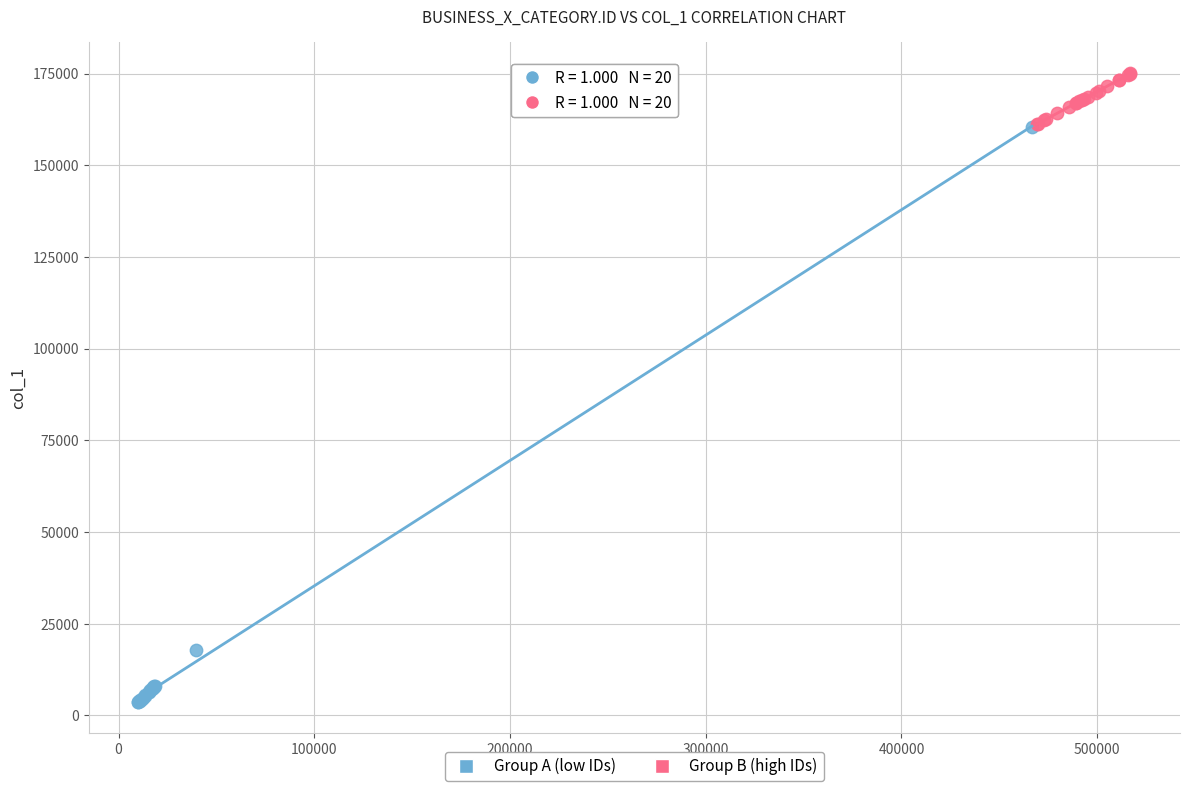

Which series reaches the maximum Y coordinate?

Group B (high IDs)